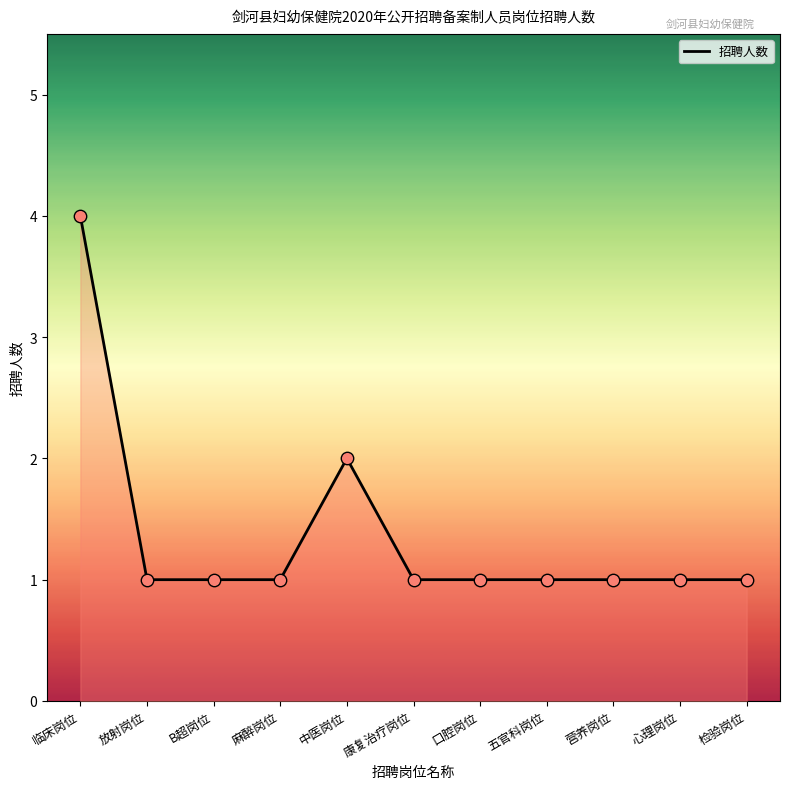

Between 心理岗位 and 临床岗位, which is larger?

临床岗位